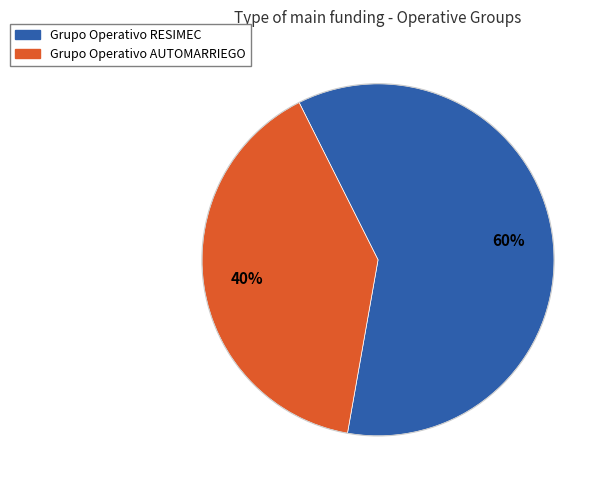

What is the smallest slice in the pie chart?

Grupo Operativo AUTOMARRIEGO